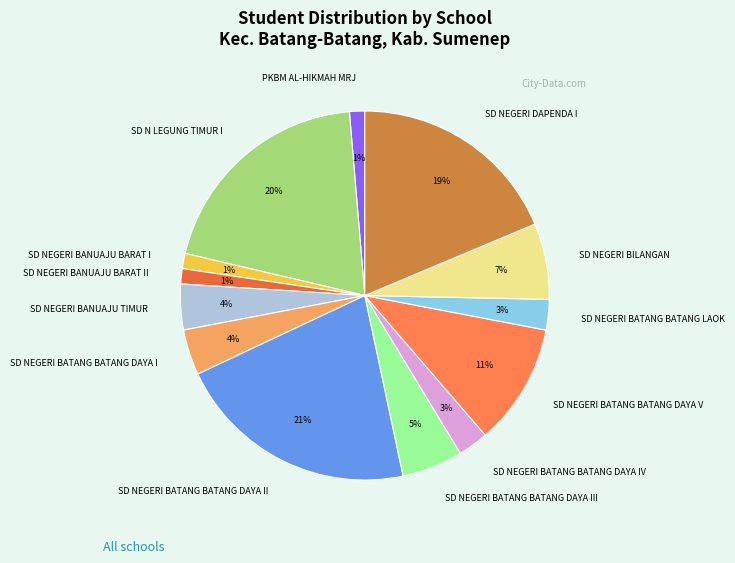

Do SD NEGERI BATANG BATANG DAYA III and SD NEGERI BATANG BATANG DAYA IV together represent more than half of the pie?

No